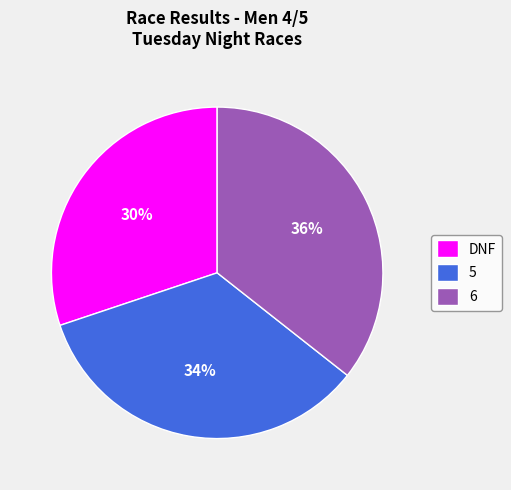

What percentage is the DNF slice, to the nearest percent?

30%